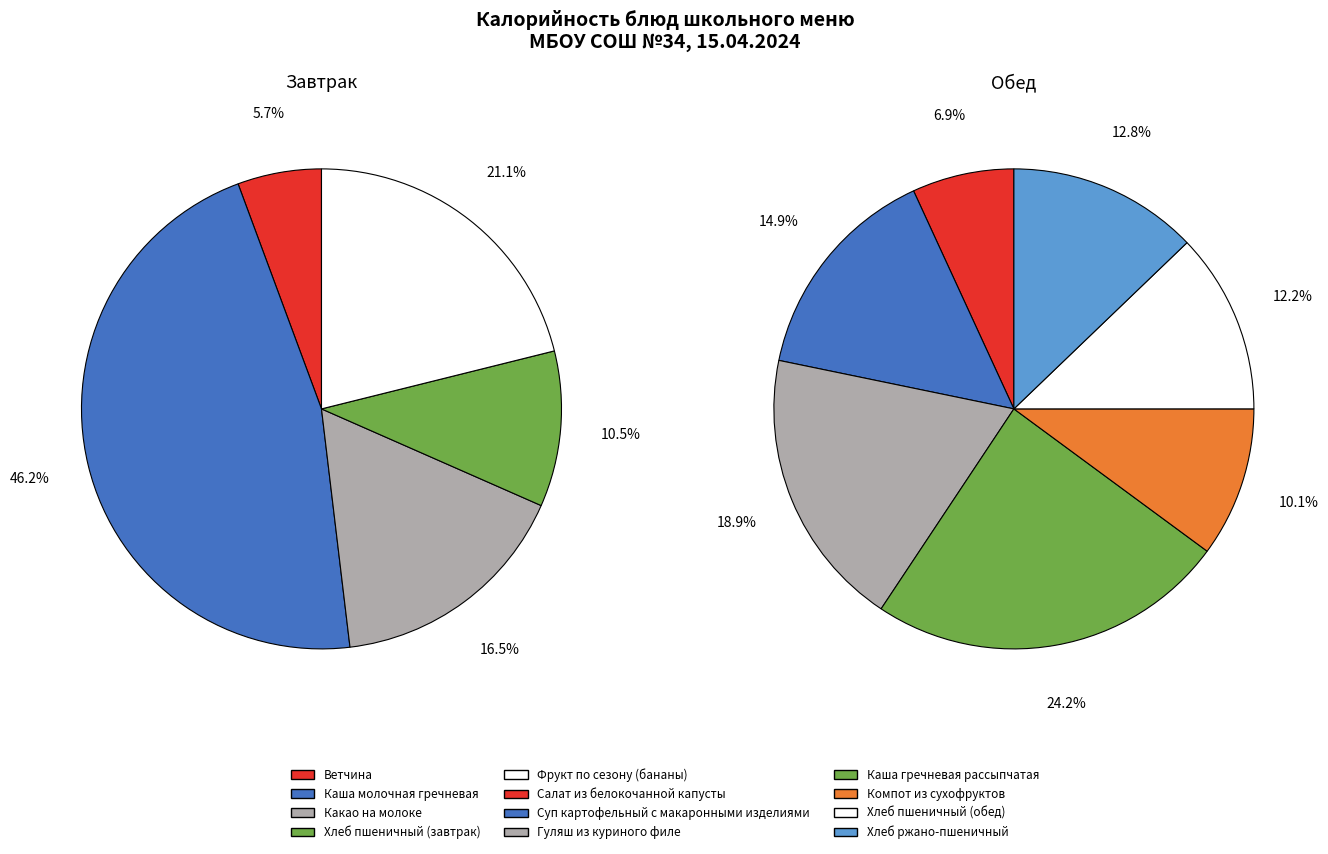

Is Суп картофельный с макаронными изделиями the majority of the pie?

No